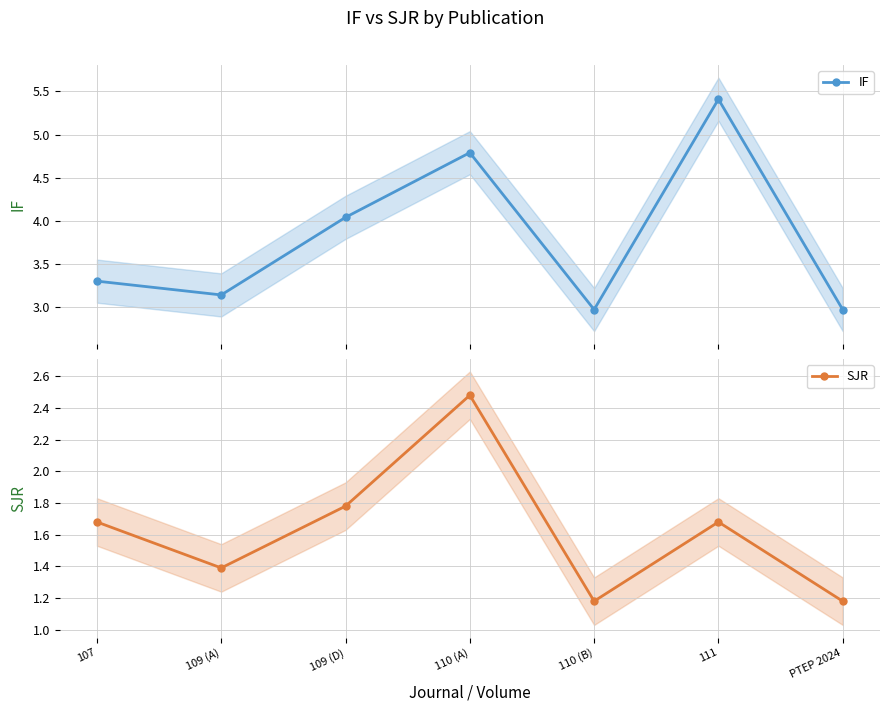

Reading right to left, what are all the values shown in this chart?

IF: PTEP 2024=3.0	111=5.4	110 (B)=3.0	110 (A)=4.8	109 (D)=4.0	109 (A)=3.1	107=3.3
SJR: PTEP 2024=1.2	111=1.7	110 (B)=1.2	110 (A)=2.5	109 (D)=1.8	109 (A)=1.4	107=1.7